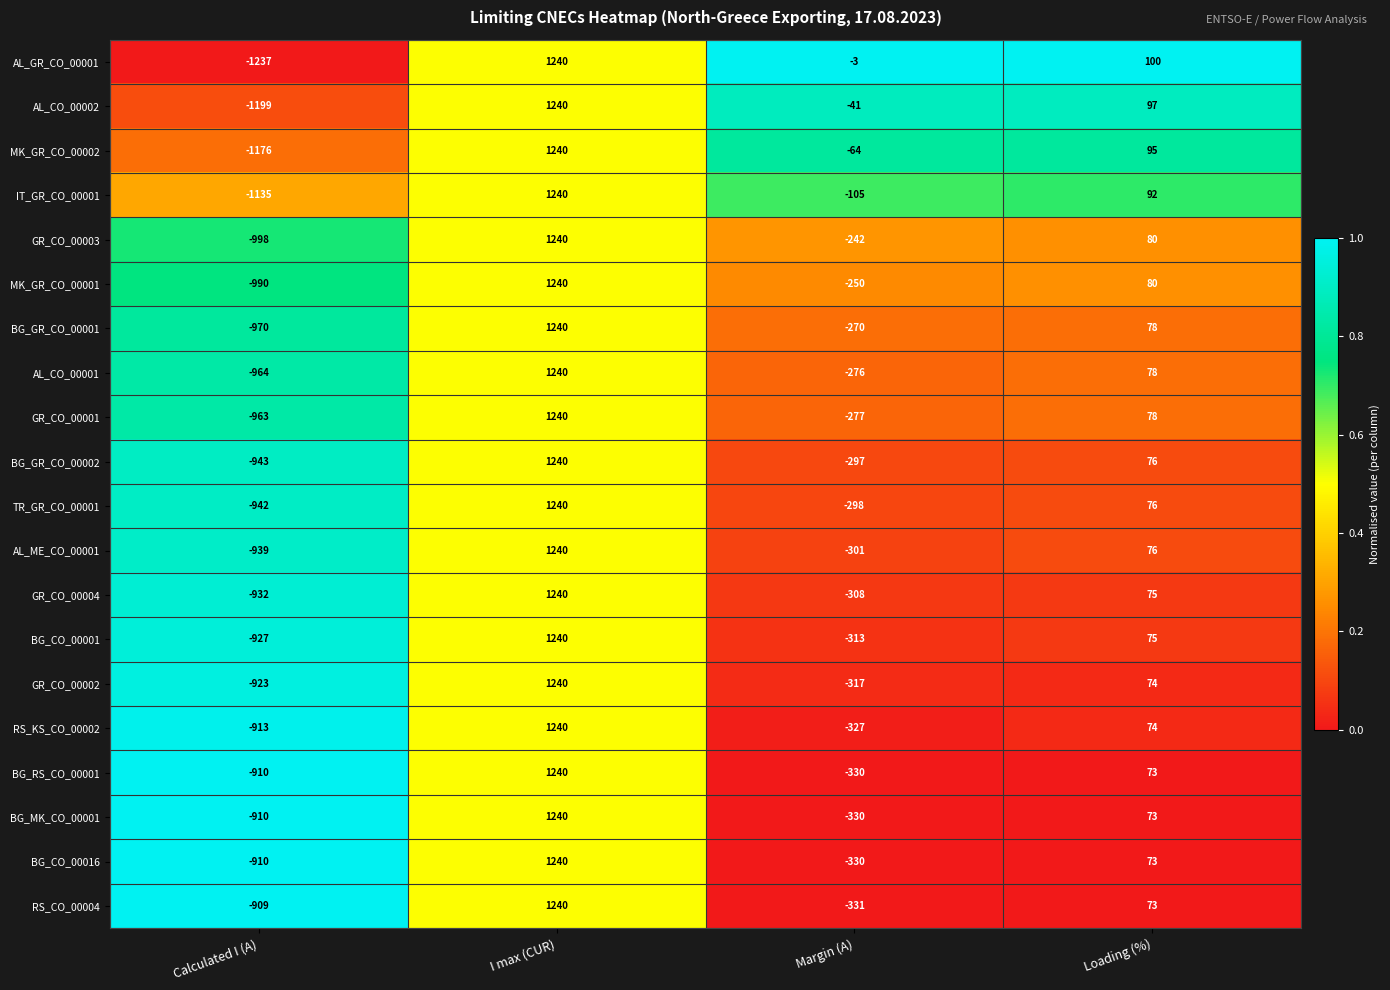

Is it true that BG_MK_CO_00001 equals 587 at I max (CUR)?

False